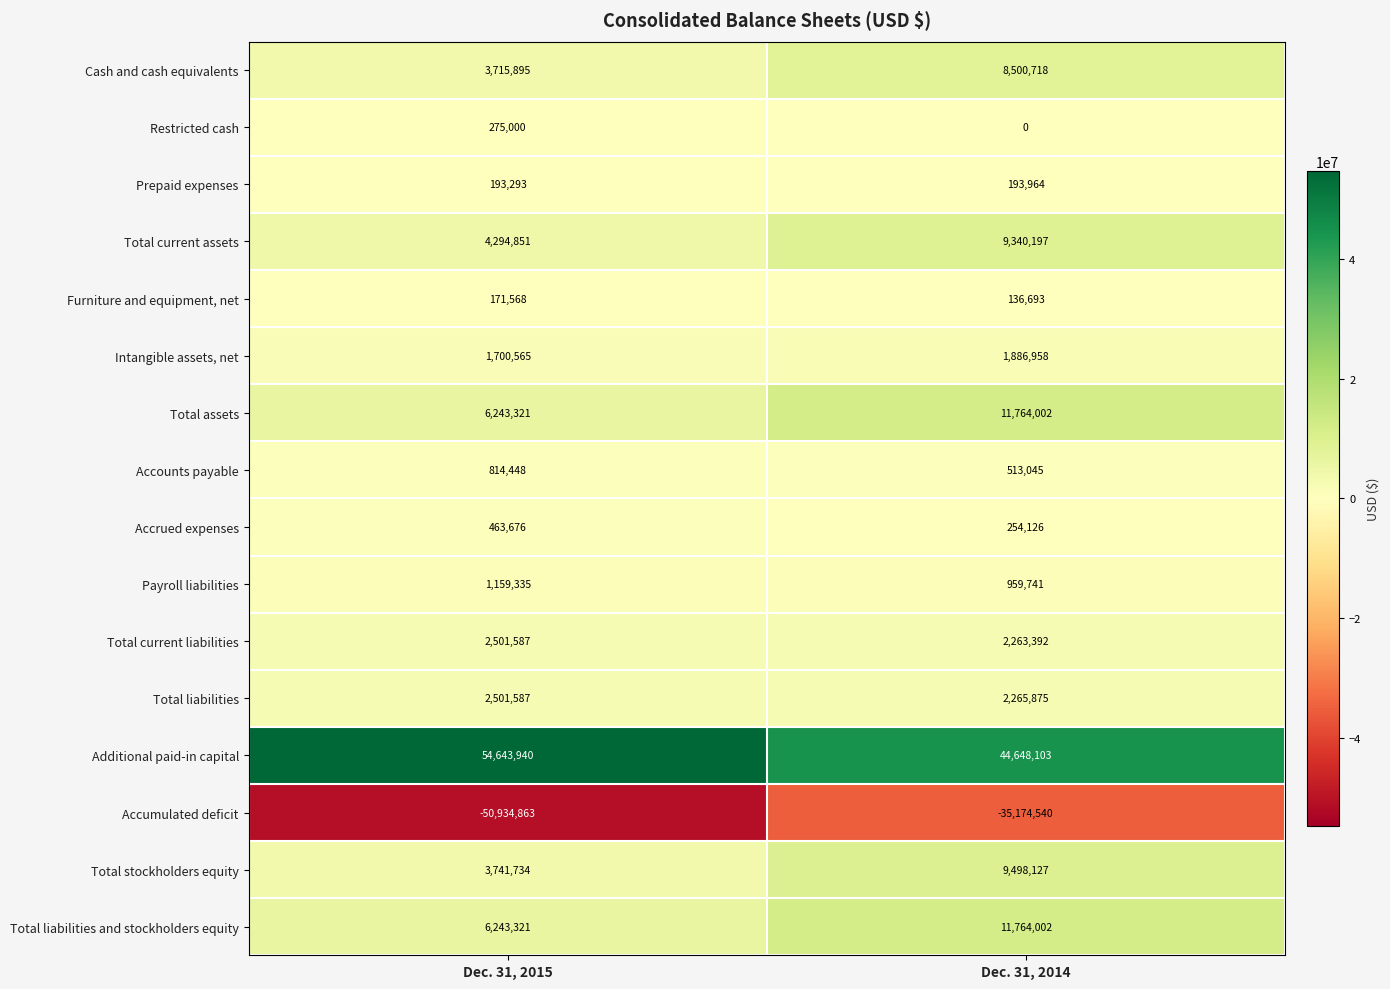

What is the difference between the maximum and minimum values in the Total stockholders equity series?

5756393